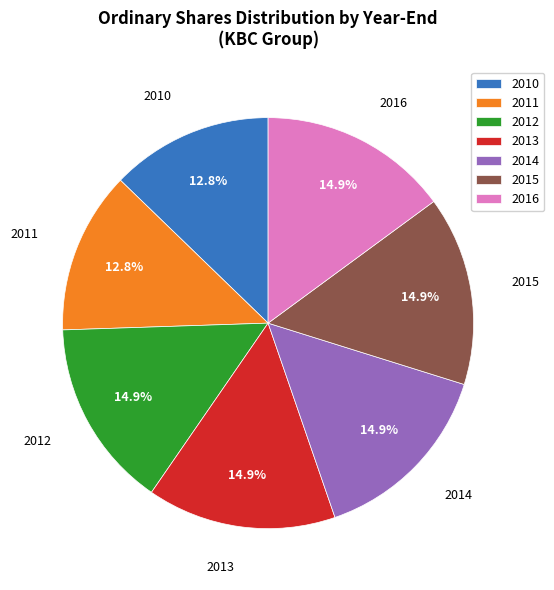

Between 2015 and 2010, which is larger?

2015